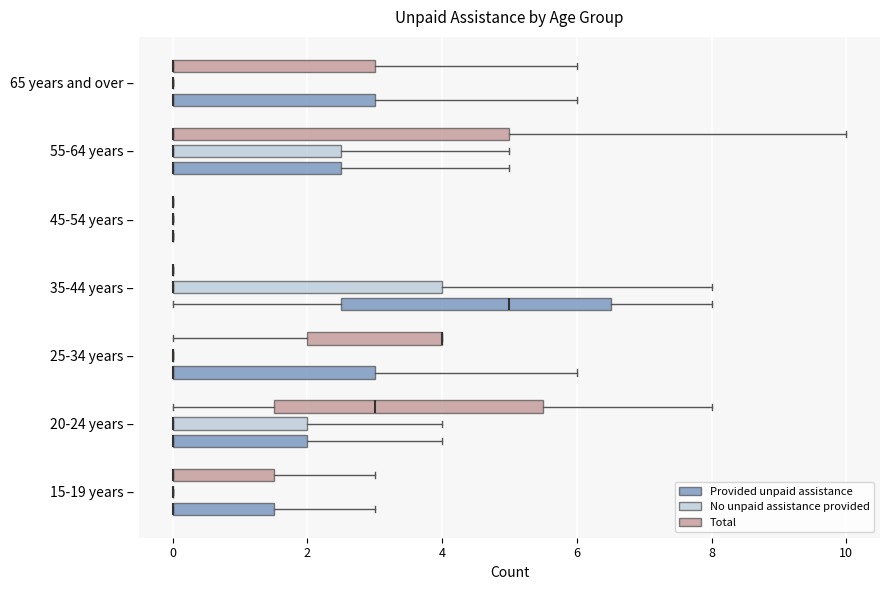

Comparing the boxes themselves (not the whiskers), which one is the widest?

55-64 years – (Total)